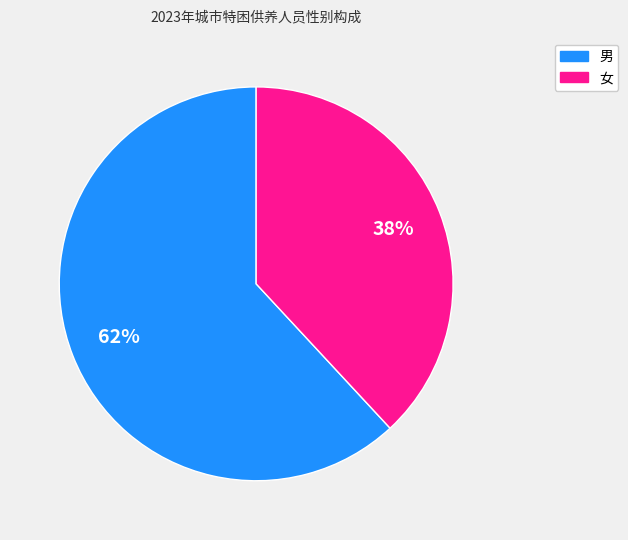

Is 男 the majority of the pie?

Yes